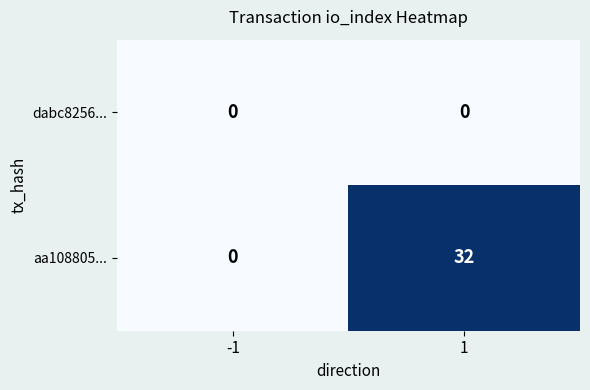

The aa108805... series shows -18 at -1. True or false?

False